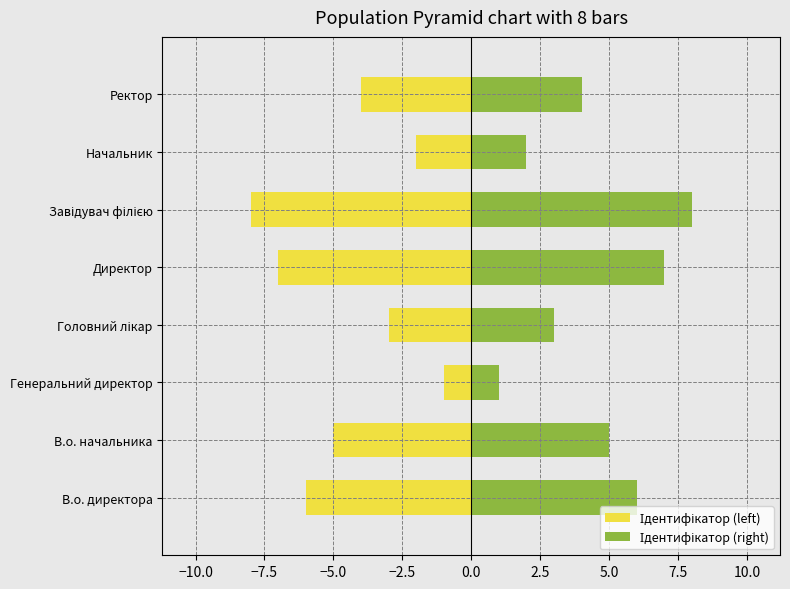

Which series changed the most between Головний лікар and Завідувач філією?

Ідентифікатор (left)